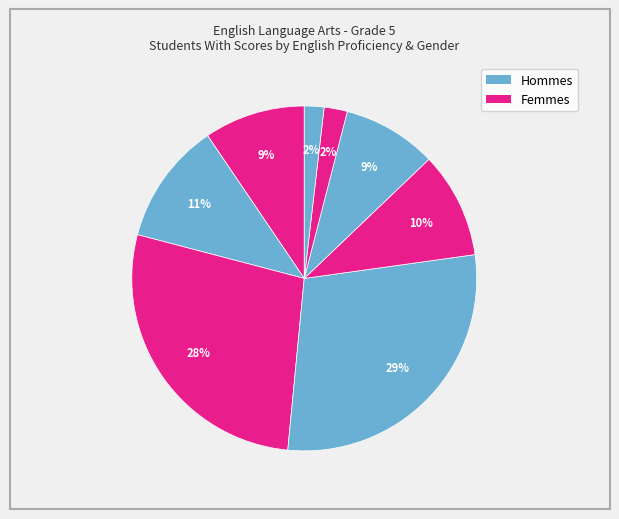

How many slices are in this pie chart?

8